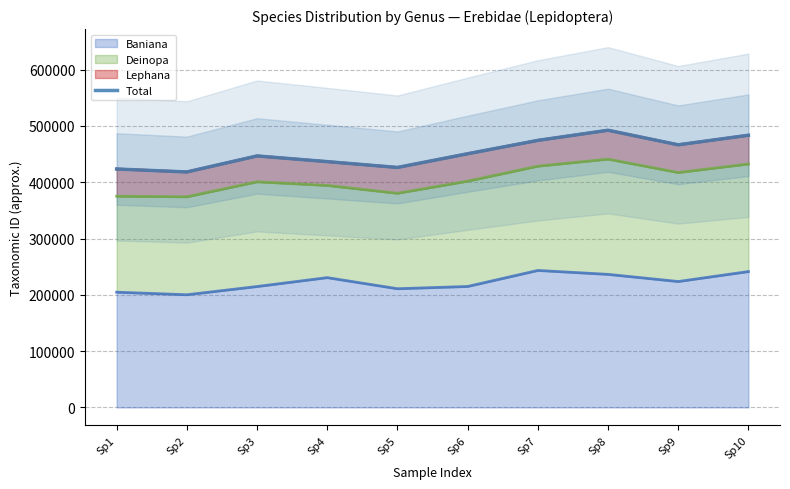

What is the sum of all values?

4518954.0